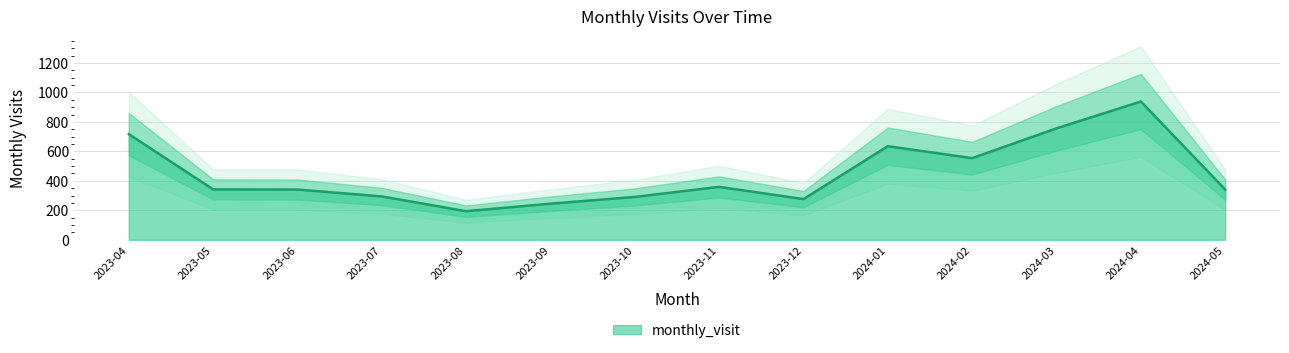

How many categories are shown in the chart?

14